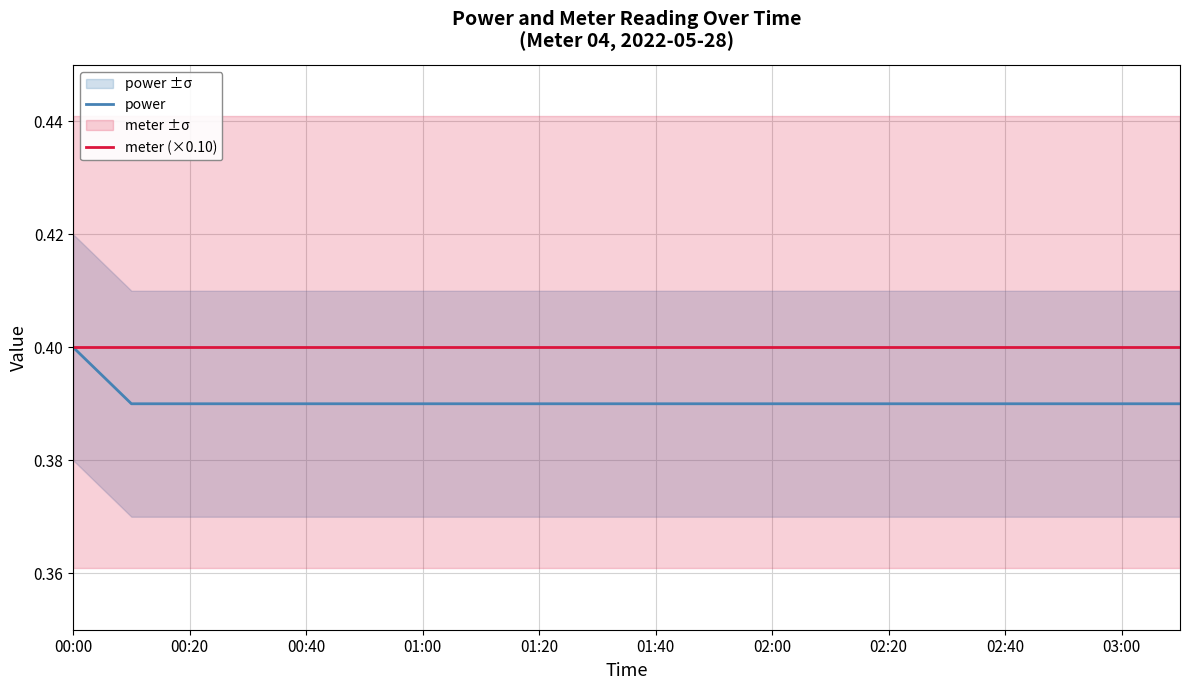

The meter (×0.10) series shows 0.4 at 02:00. True or false?

True